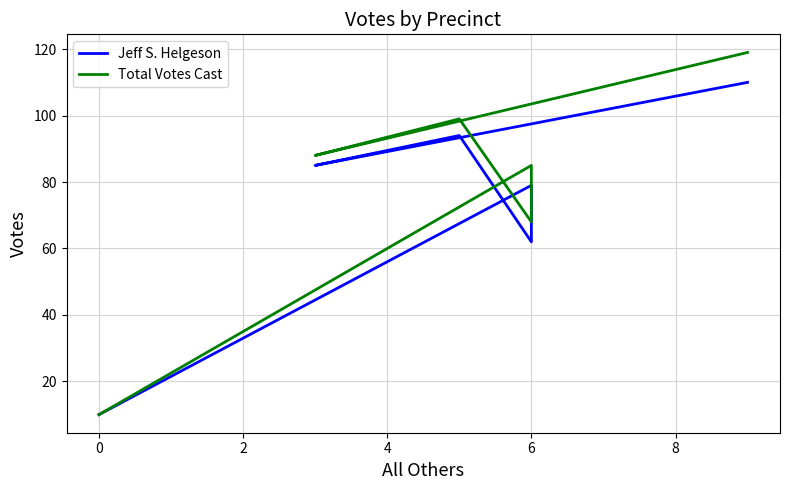

What are all the series names shown in the legend?

Jeff S. Helgeson, Total Votes Cast